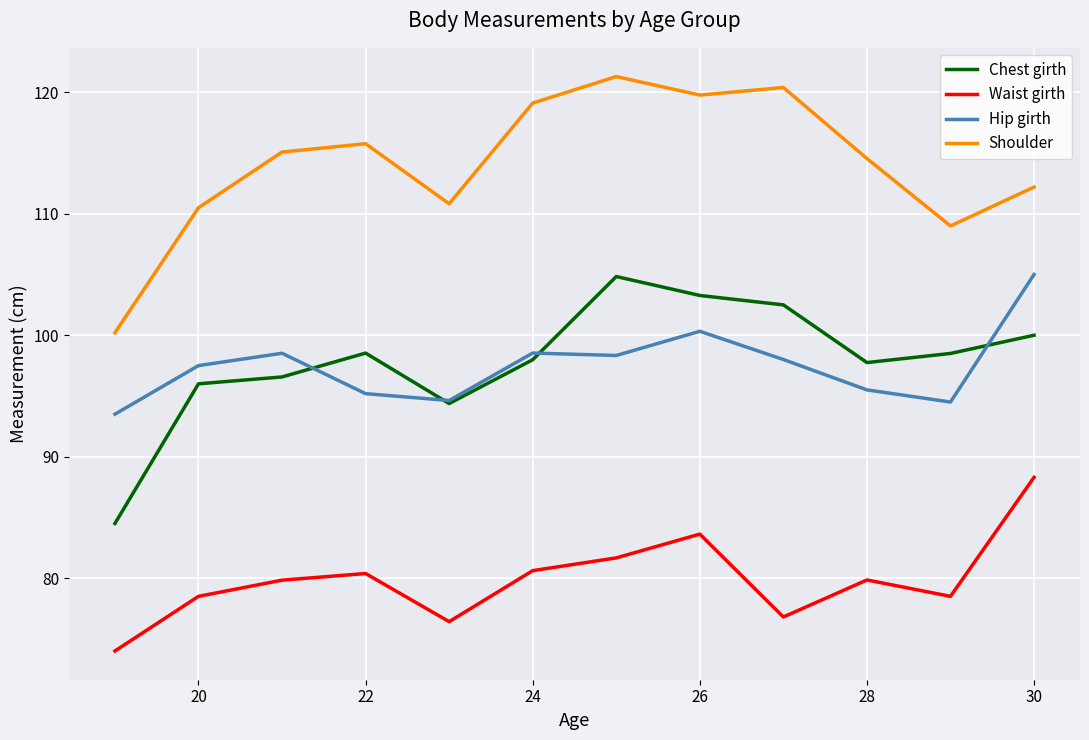

What is the highest value of the Waist girth series?

88.3